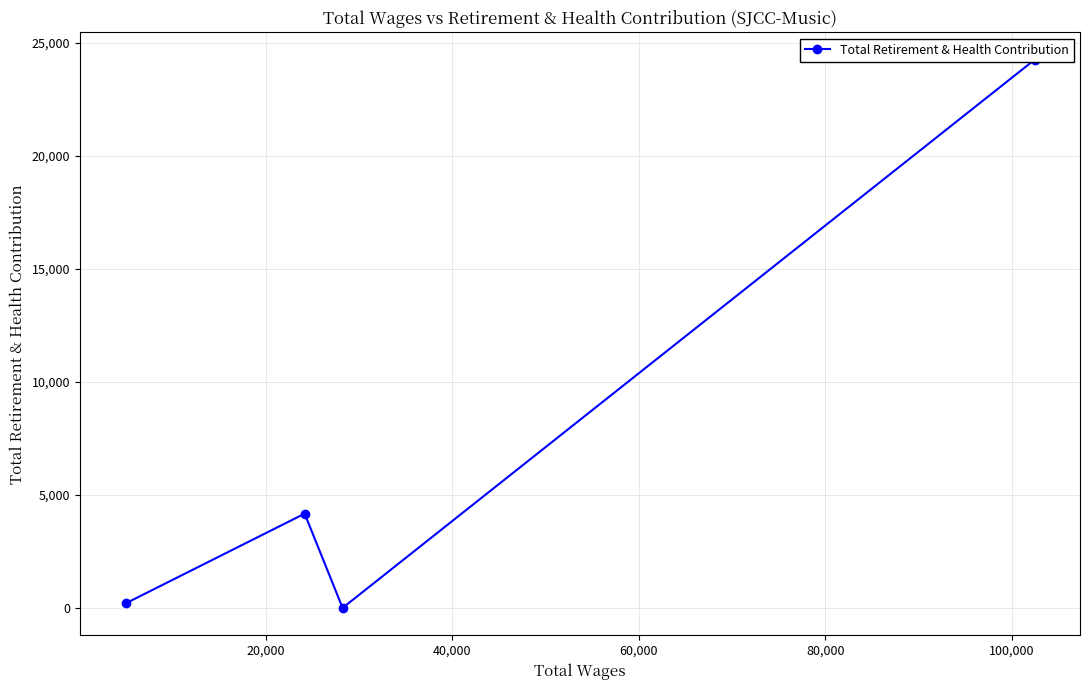

How many values are below 4170?

2